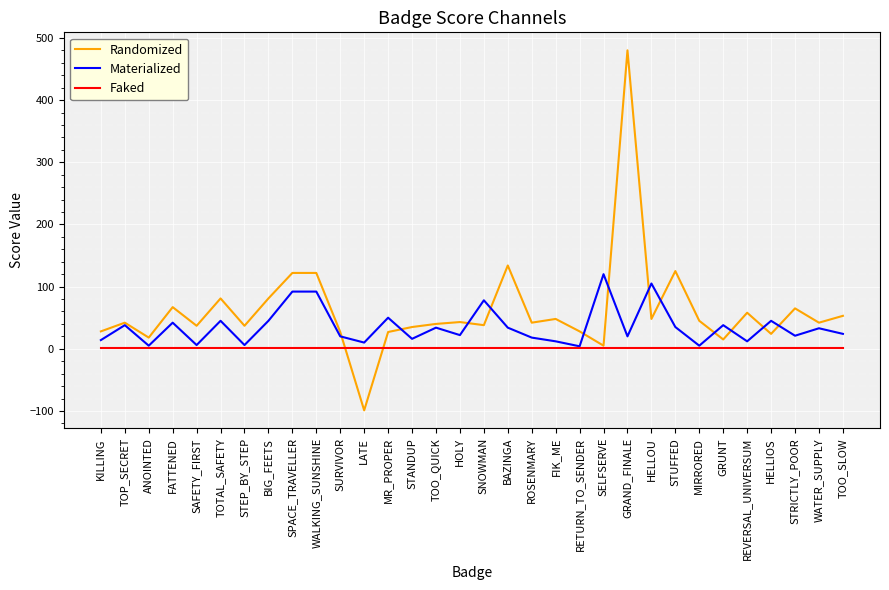

What position from the right is SAFETY_FIRST?

28